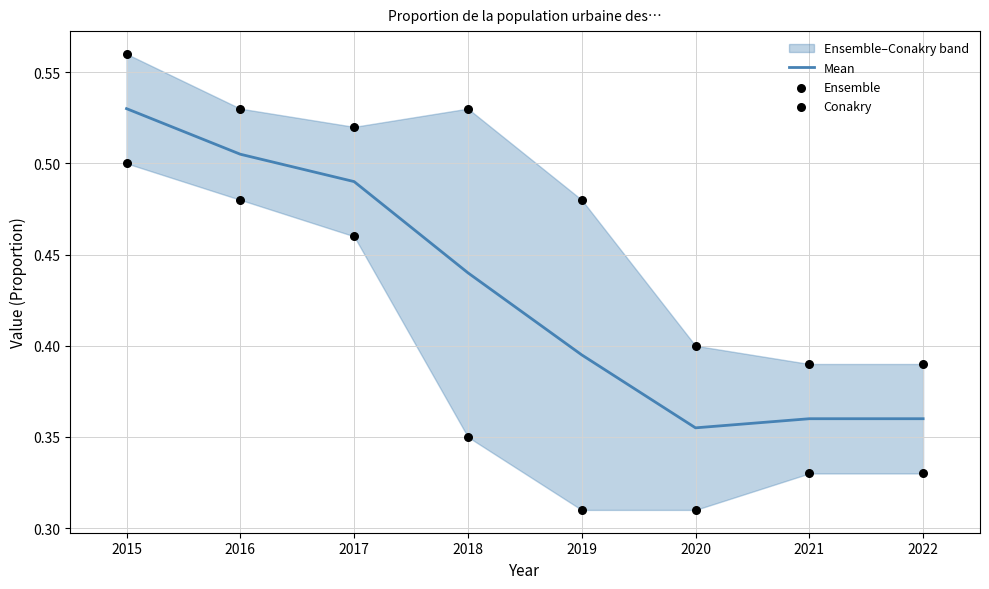

What is the total value across all series at 2022?

1.1